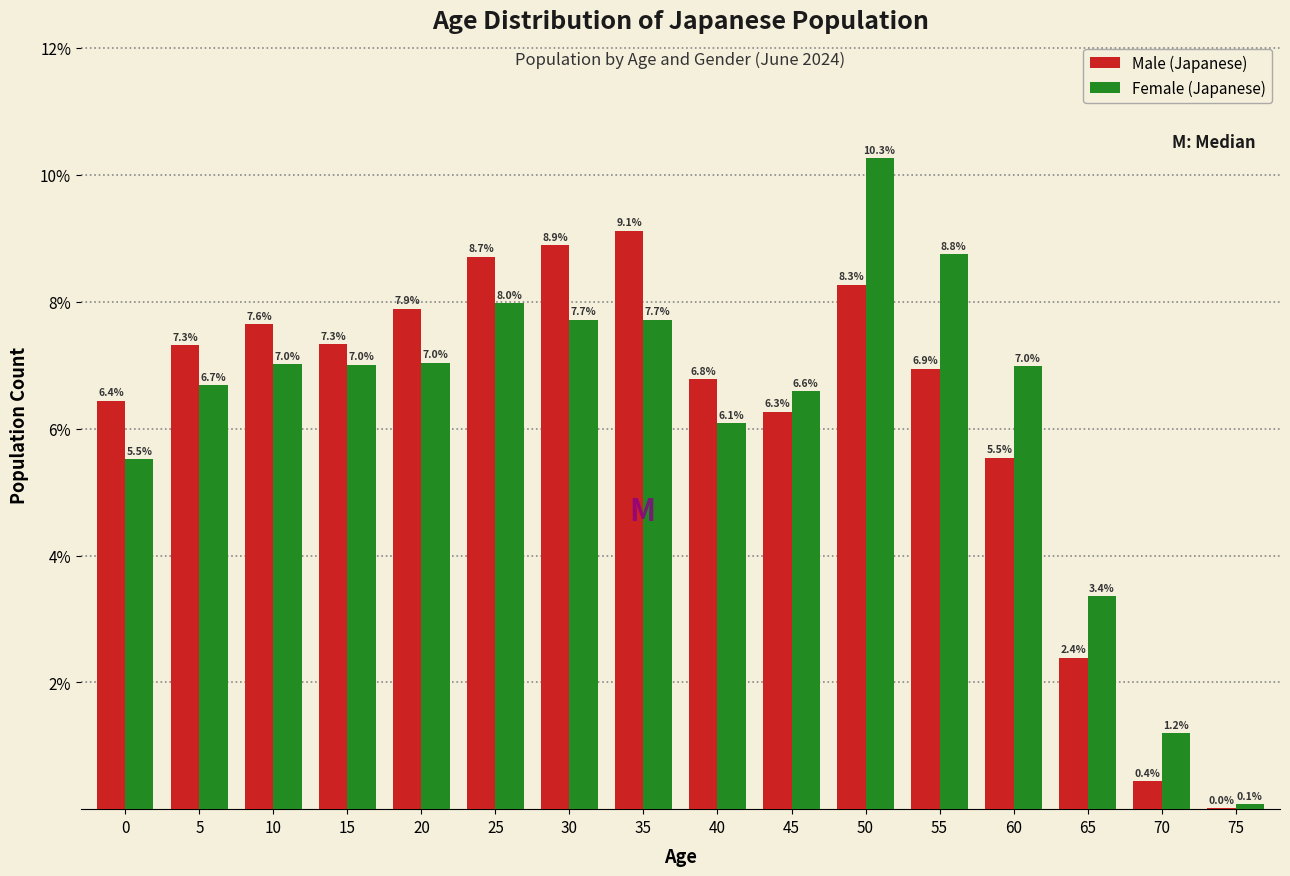

What is the highest value of the Male (Japanese) series?

9.1